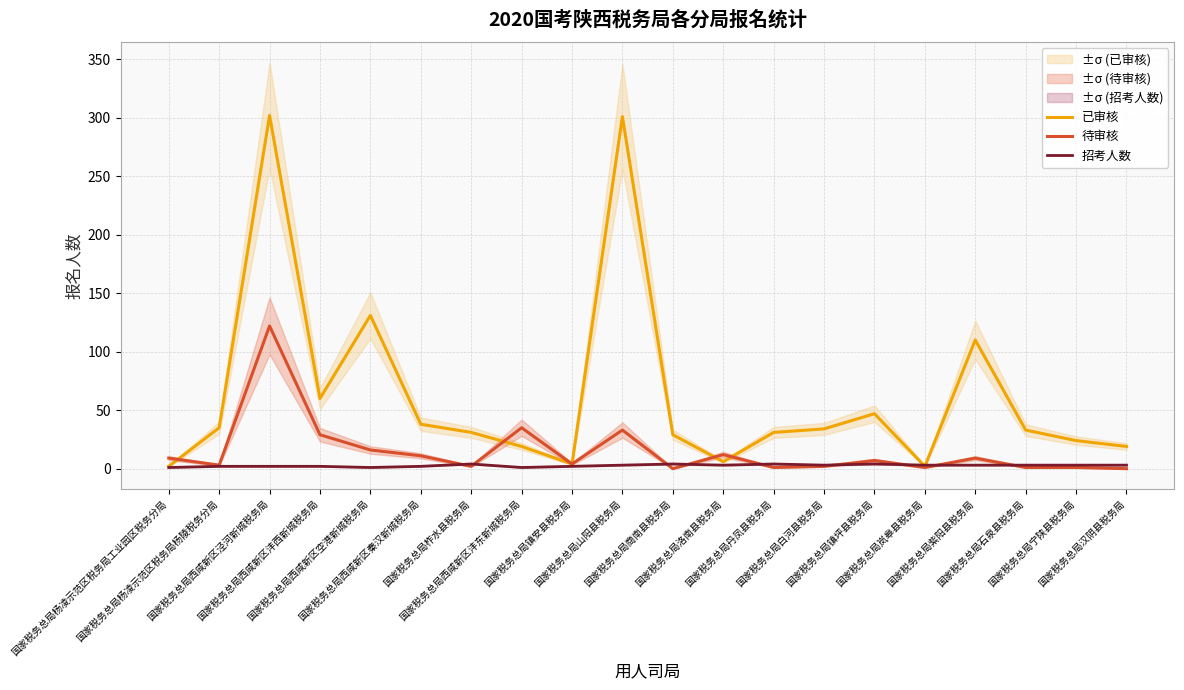

Does the chart have visible grid lines?

Yes